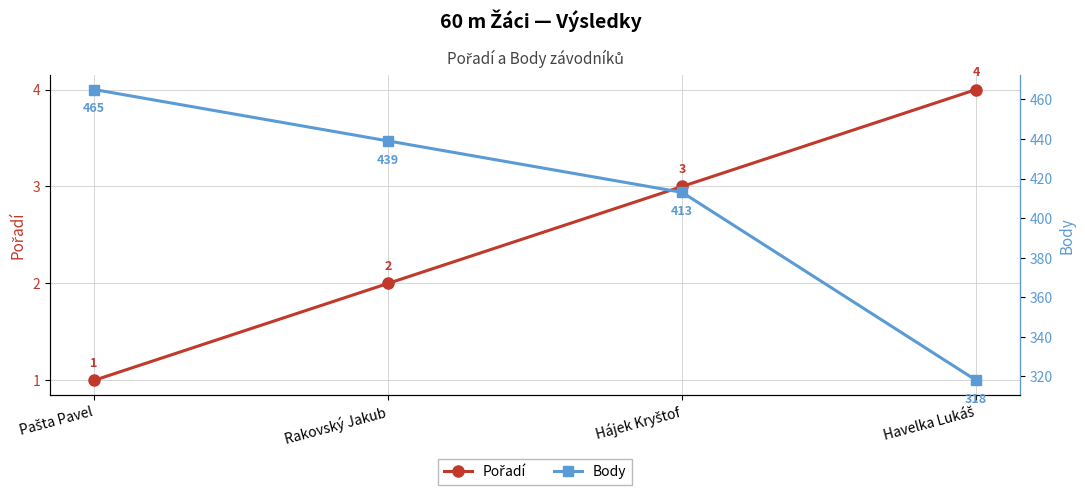

True or false: Pořadí has a value of 2 at Havelka Lukáš.

False